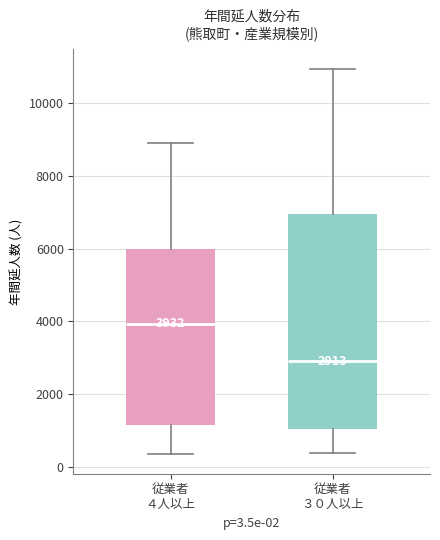

Which box's median line is the highest?

従業者 ４人以上